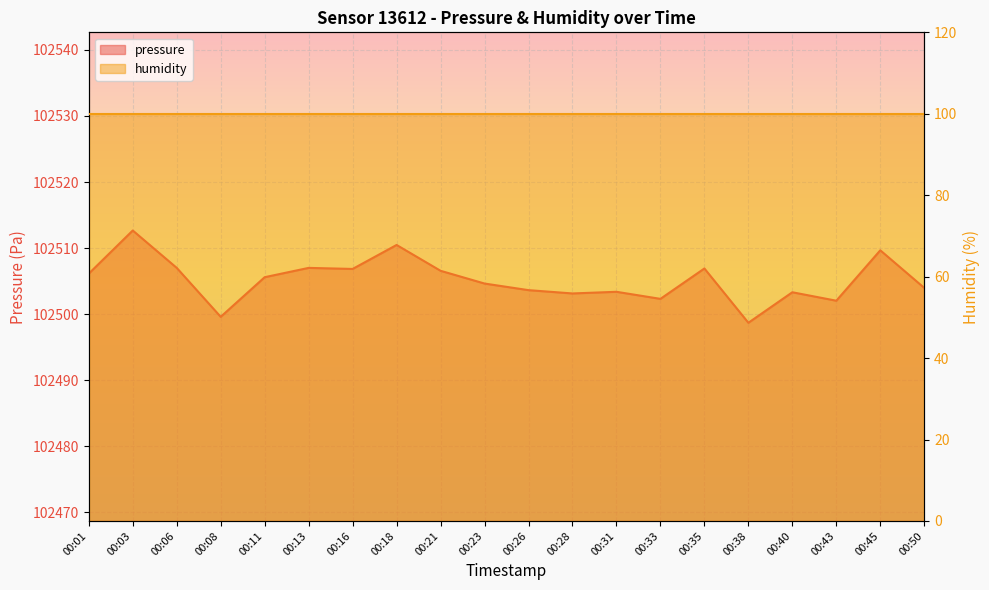

How many values are below 102505?

10